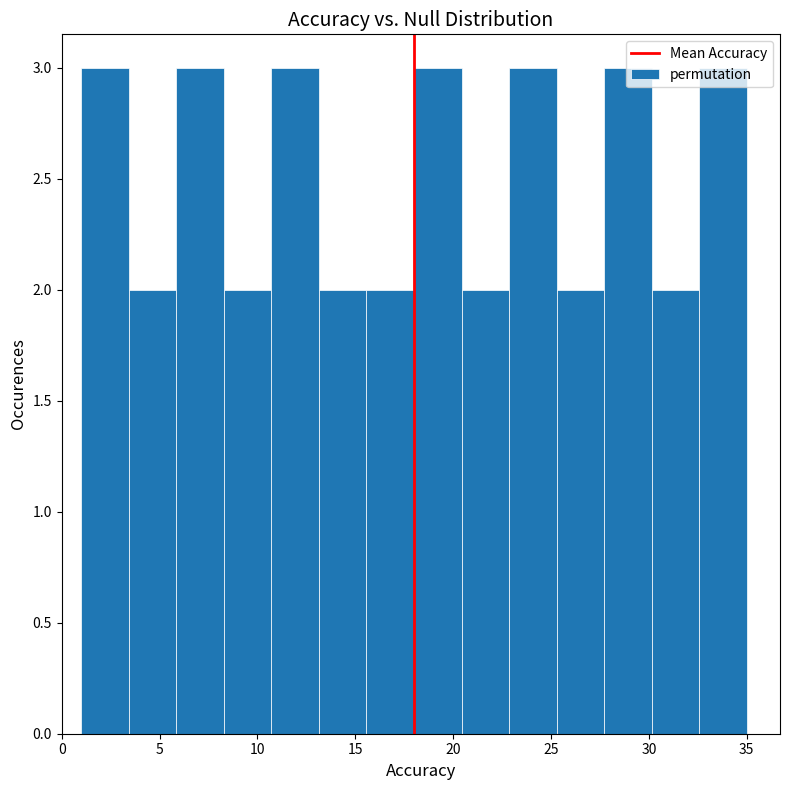

How tall is the bar that spans 25.5 to 27.5 on the x-axis? Neither the bar edges nor the heights are printed on the chart, so give them approximately, as read against the axes.

2